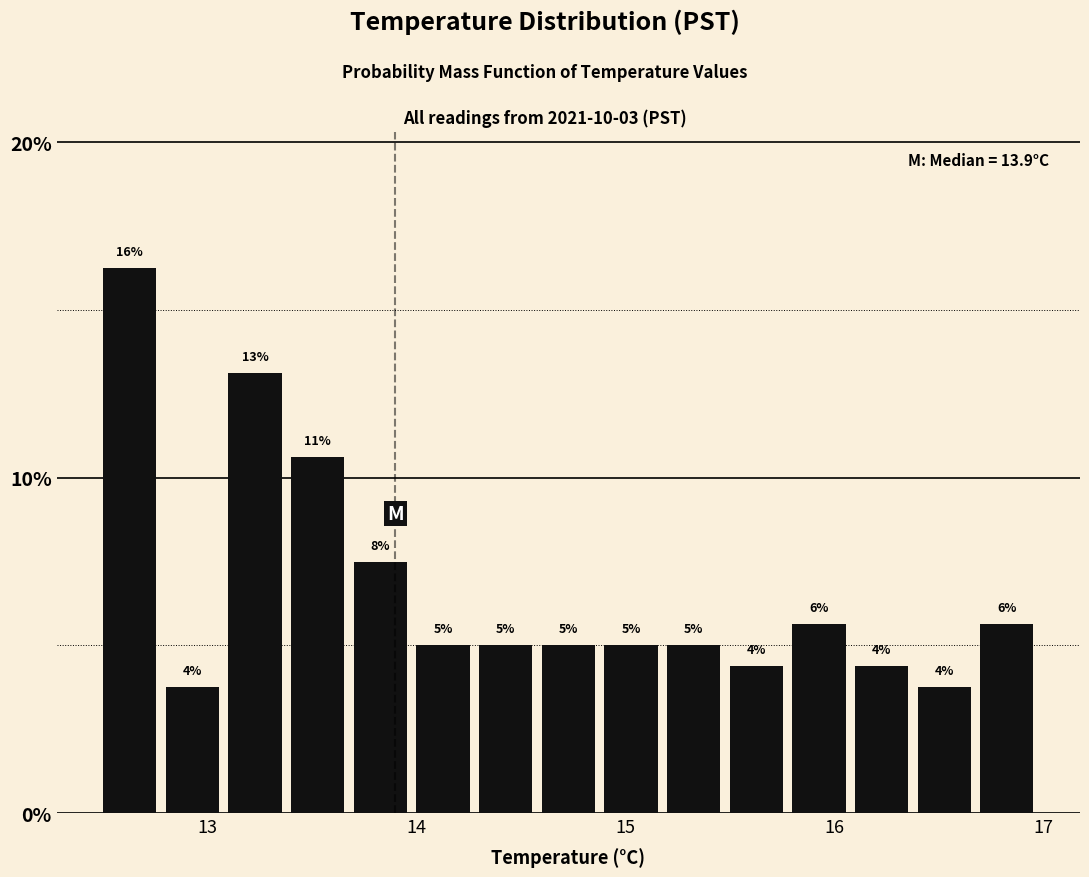

Read against the x-axis, roughly where is the centre of the tallest bar?

12.6